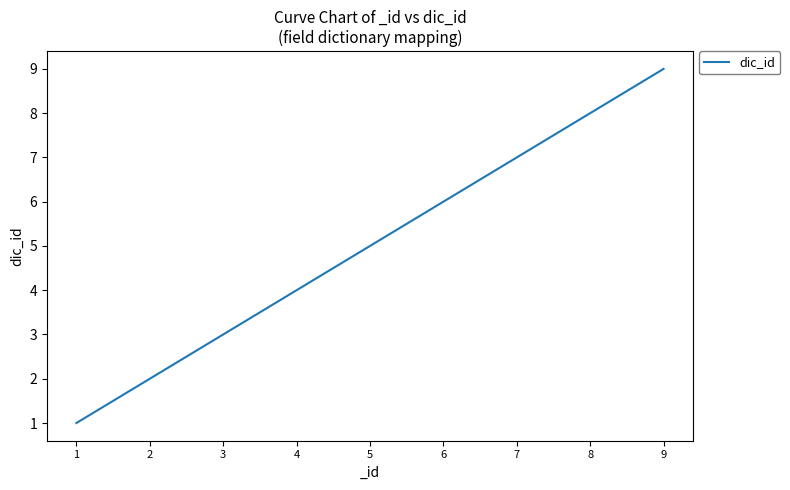

Rank the categories by value from lowest to highest.

1, 2, 3, 4, 5, 6, 7, 8, 9